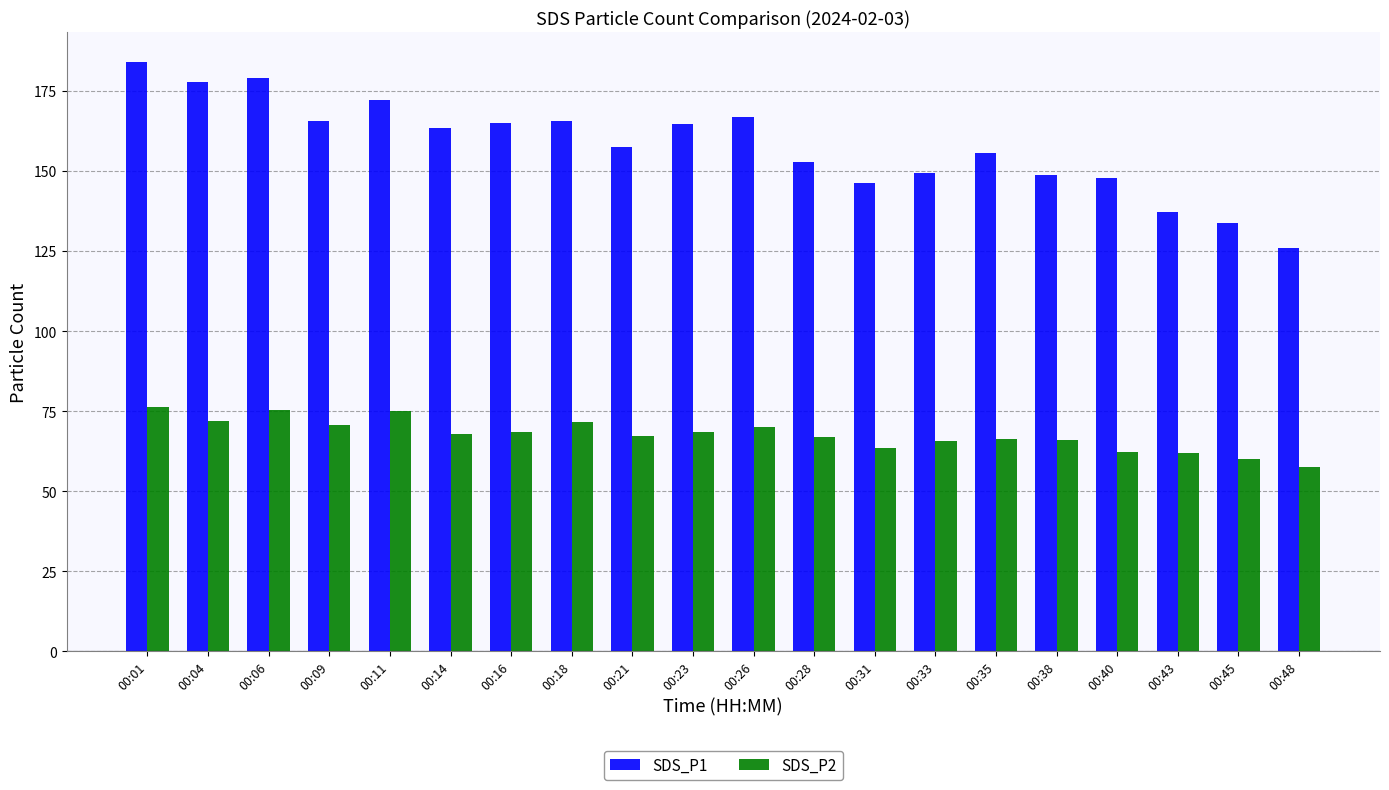

What is the value of the SDS_P2 bar at the 10th from the left?

68.5